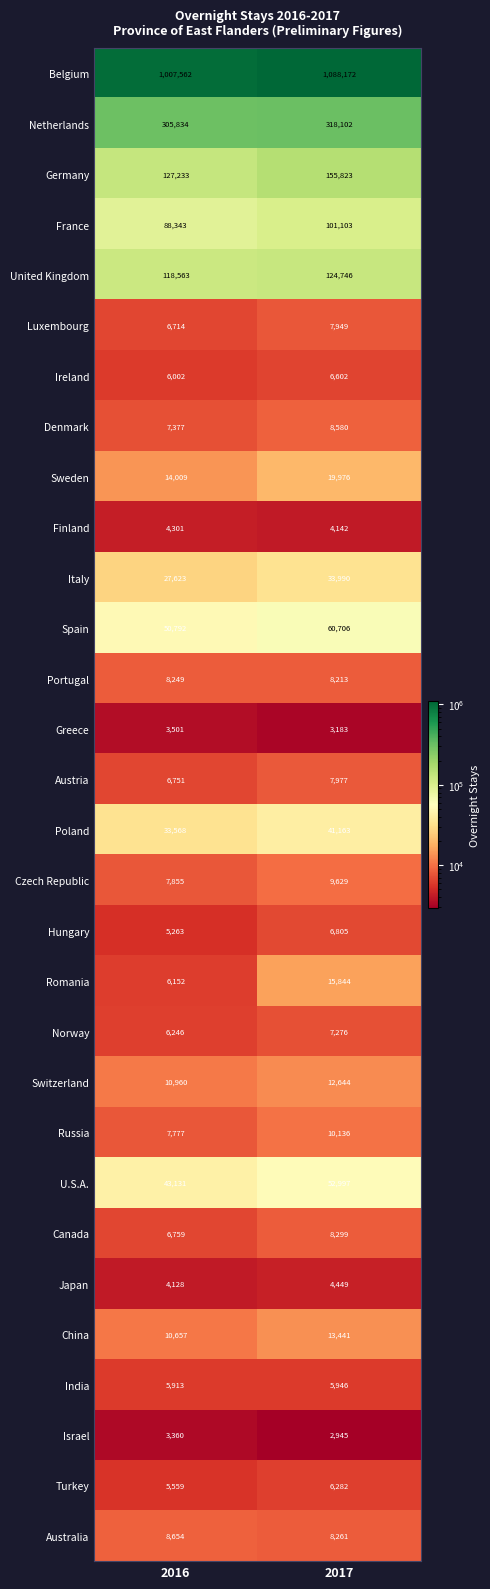

Where is Austria nearest to the value 7364?

2016